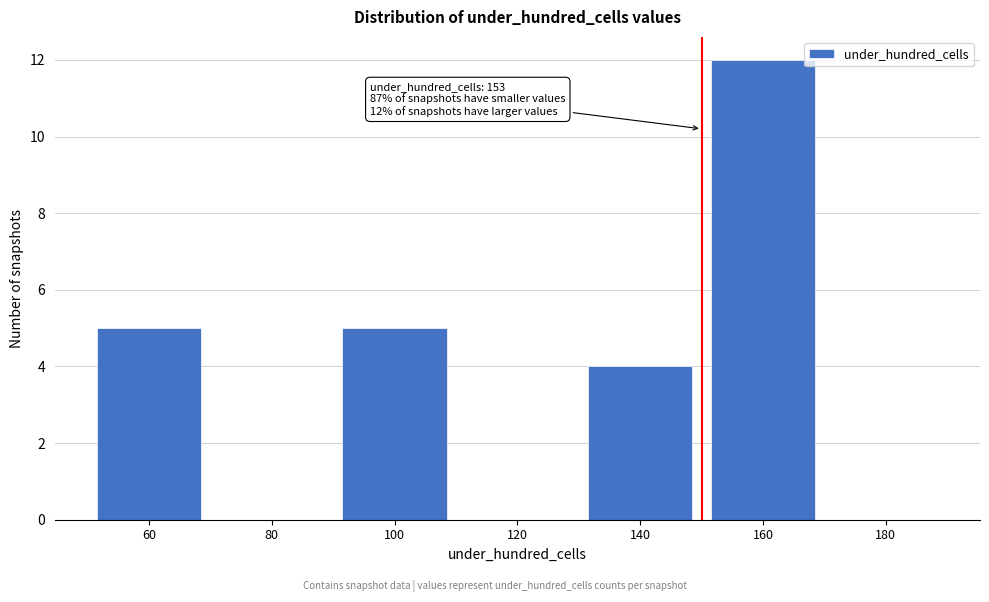

The chart shows a value of 7 at 180. True or false?

False